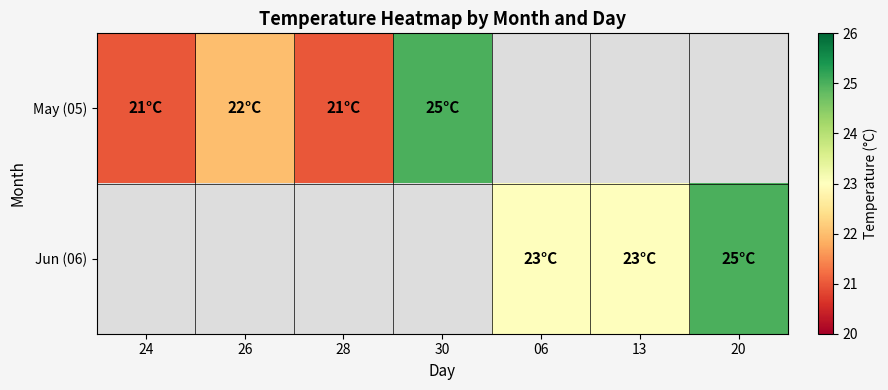

How many series are shown in this chart?

2